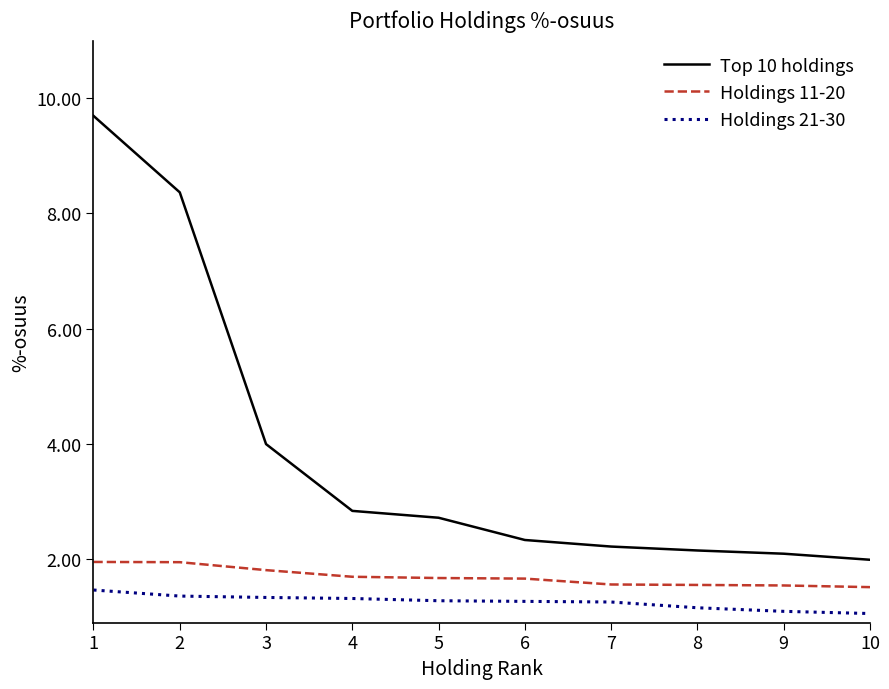

Is the value of Holdings 21-30 at 10 greater than the value of Top 10 holdings at 3?

No